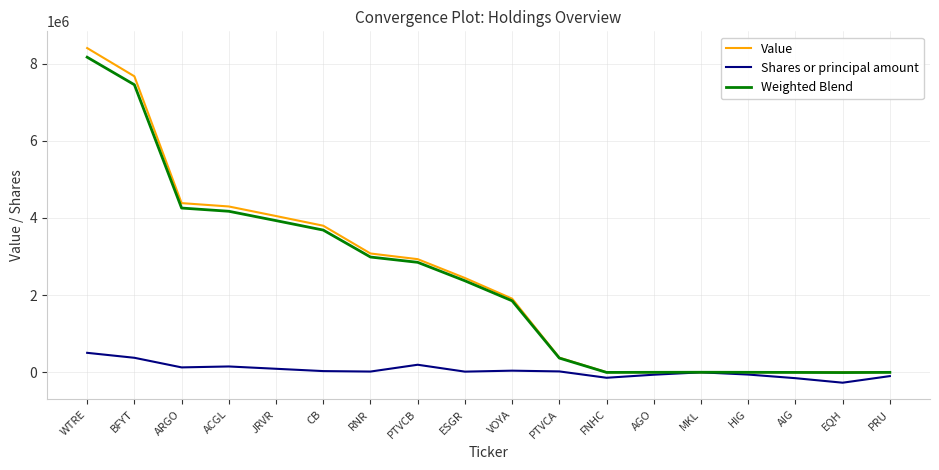

What is the smallest value displayed?

-271000.0